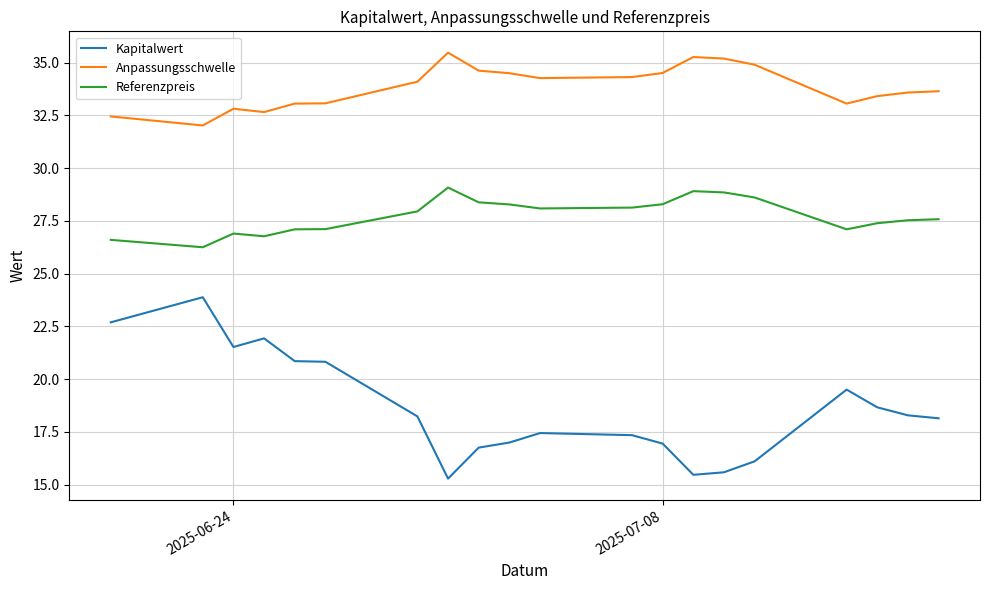

Which series has the largest range (max minus min)?

Kapitalwert